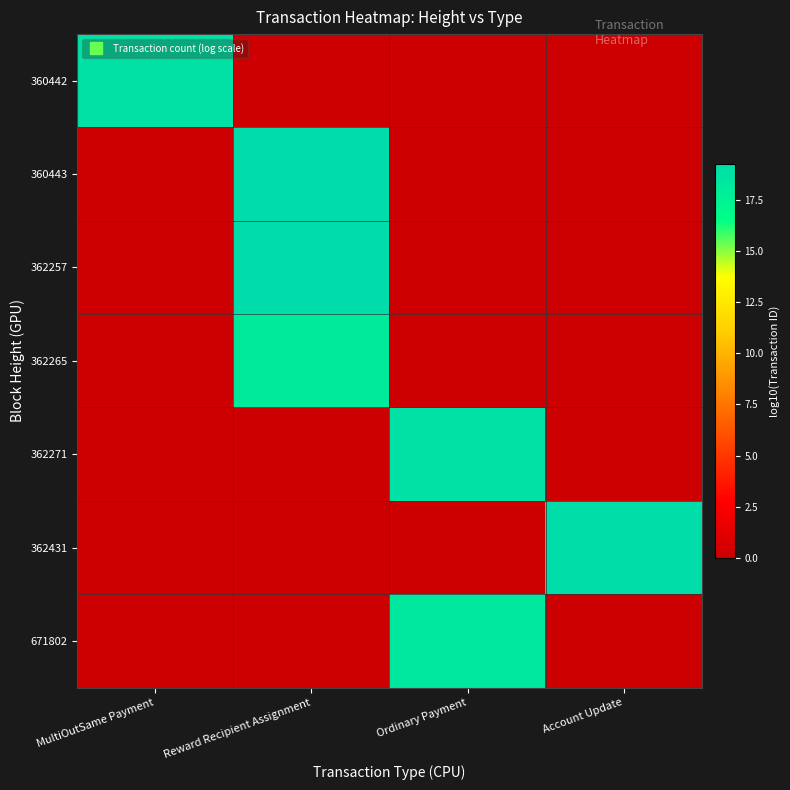

Reading right to left, extract all data points from this chart.

360442: Account Update=0.0	Ordinary Payment=0.0	Reward Recipient Assignment=0.0	MultiOutSame Payment=18.8
360443: Account Update=0.0	Ordinary Payment=0.0	Reward Recipient Assignment=19.3	MultiOutSame Payment=0.0
362257: Account Update=0.0	Ordinary Payment=0.0	Reward Recipient Assignment=19.3	MultiOutSame Payment=0.0
362265: Account Update=0.0	Ordinary Payment=0.0	Reward Recipient Assignment=18.2	MultiOutSame Payment=0.0
362271: Account Update=0.0	Ordinary Payment=18.9	Reward Recipient Assignment=0.0	MultiOutSame Payment=0.0
362431: Account Update=19.1	Ordinary Payment=0.0	Reward Recipient Assignment=0.0	MultiOutSame Payment=0.0
671802: Account Update=0.0	Ordinary Payment=18.3	Reward Recipient Assignment=0.0	MultiOutSame Payment=0.0